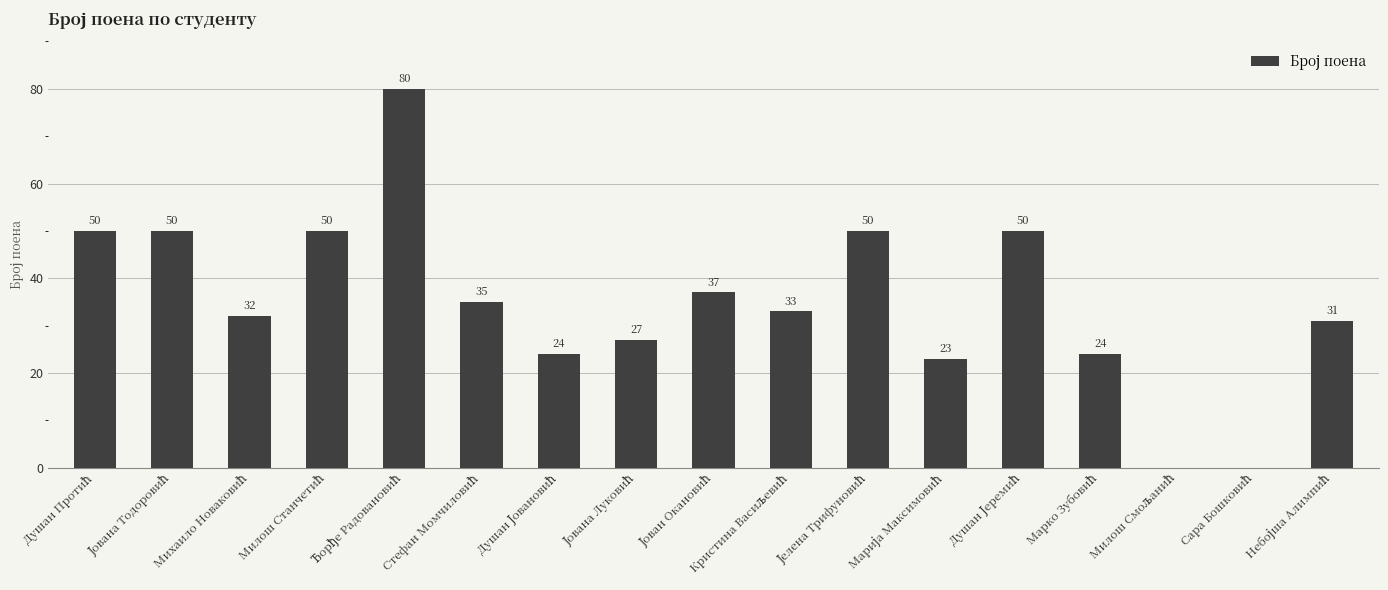

What is the greatest value displayed?

80